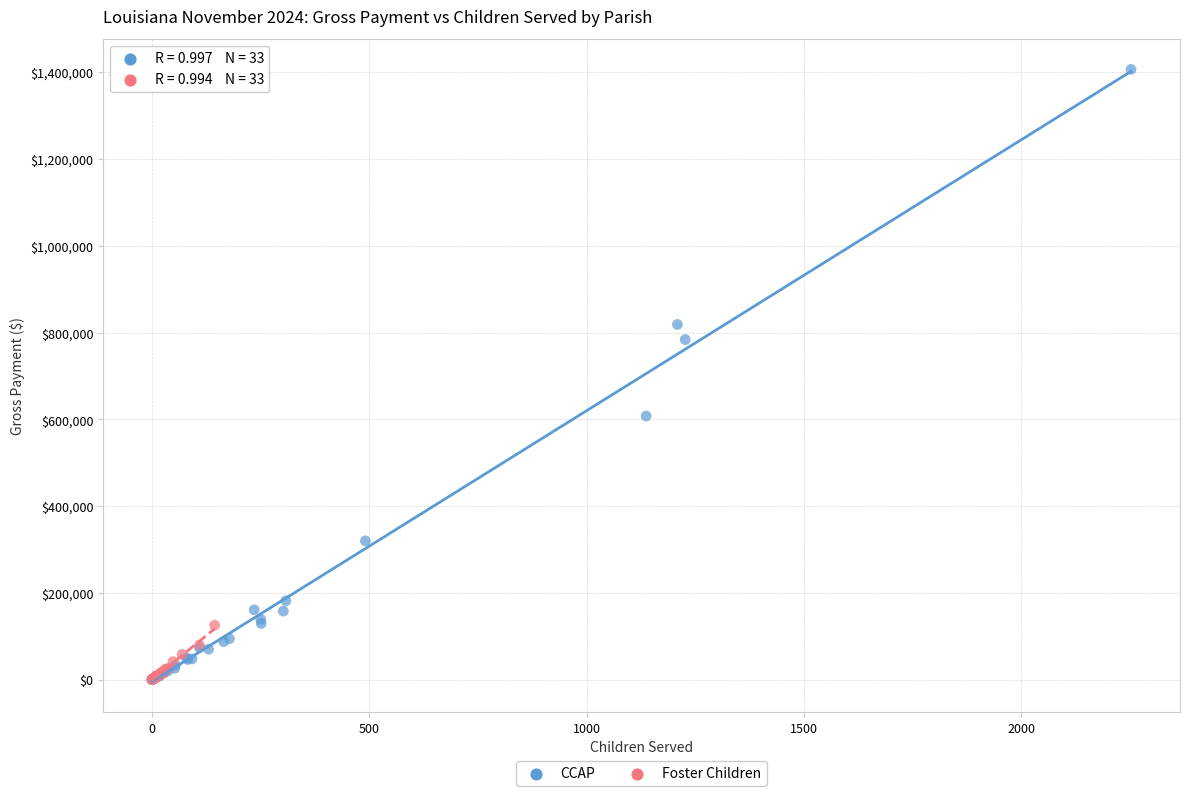

Which series contains the highest Y value?

CCAP